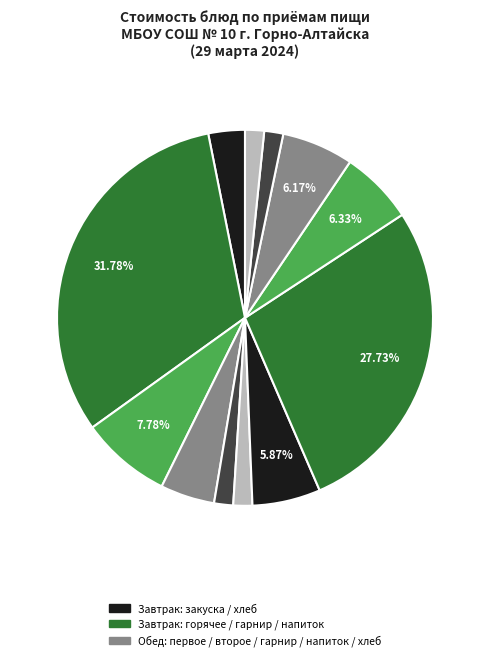

How many segments does this pie chart have?

12